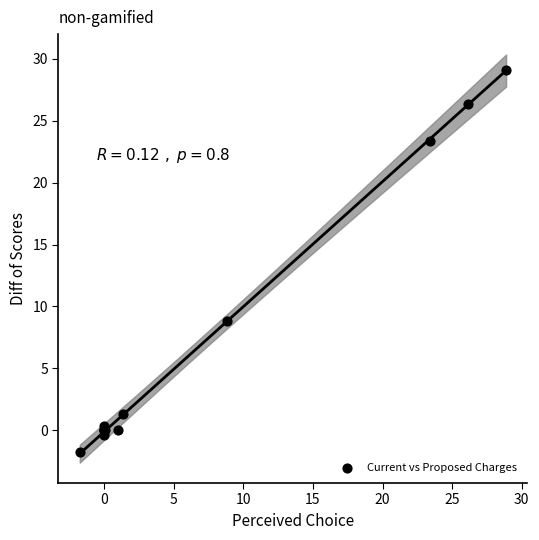

What Y value in the scatter plot is closest to 13?

8.8